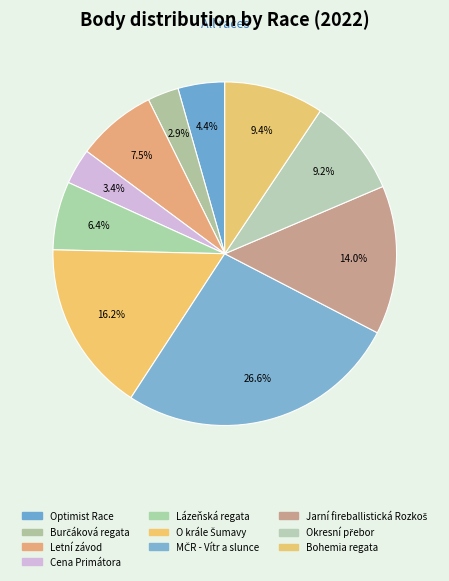

How many slices are in this pie chart?

10